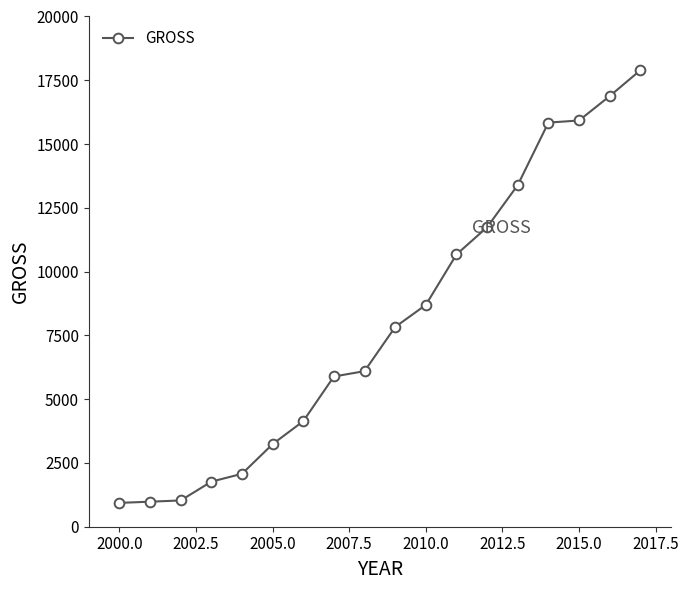

What is the value of the 13th point from the left?

11739.8